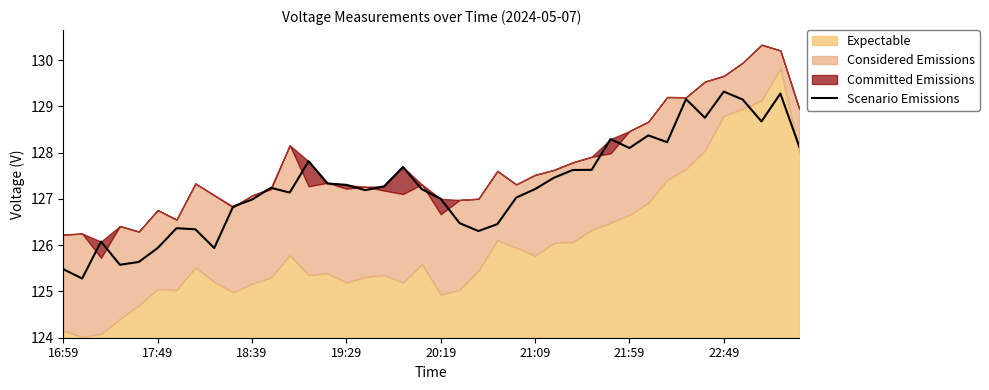

What is the lowest value of the Scenario Emissions series?

125.3